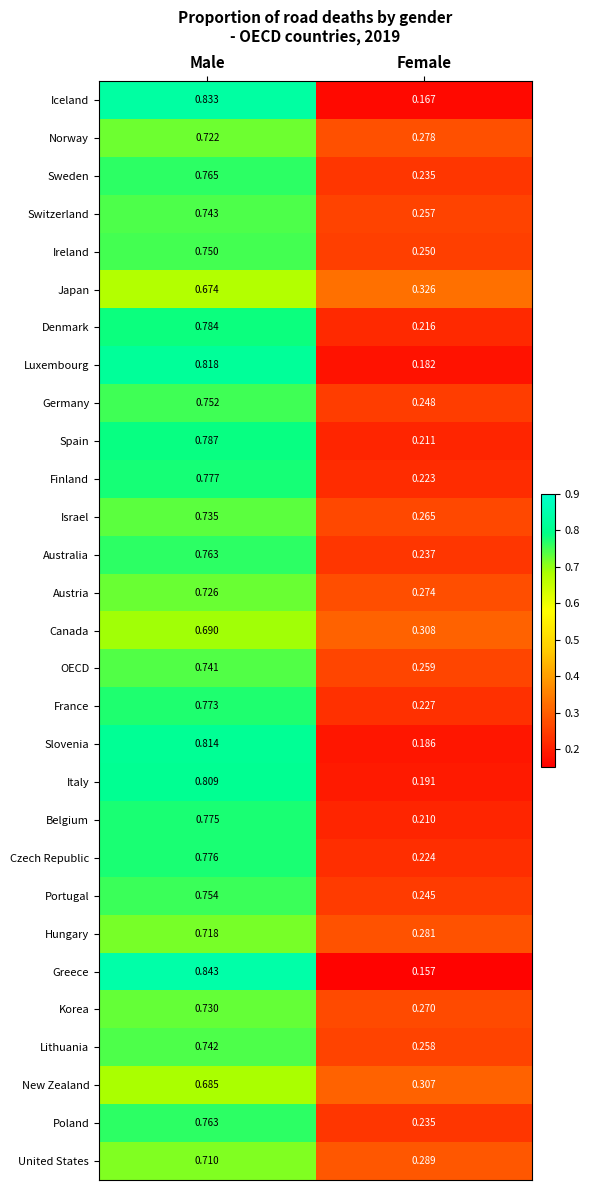

Which series has the largest range (max minus min)?

Greece